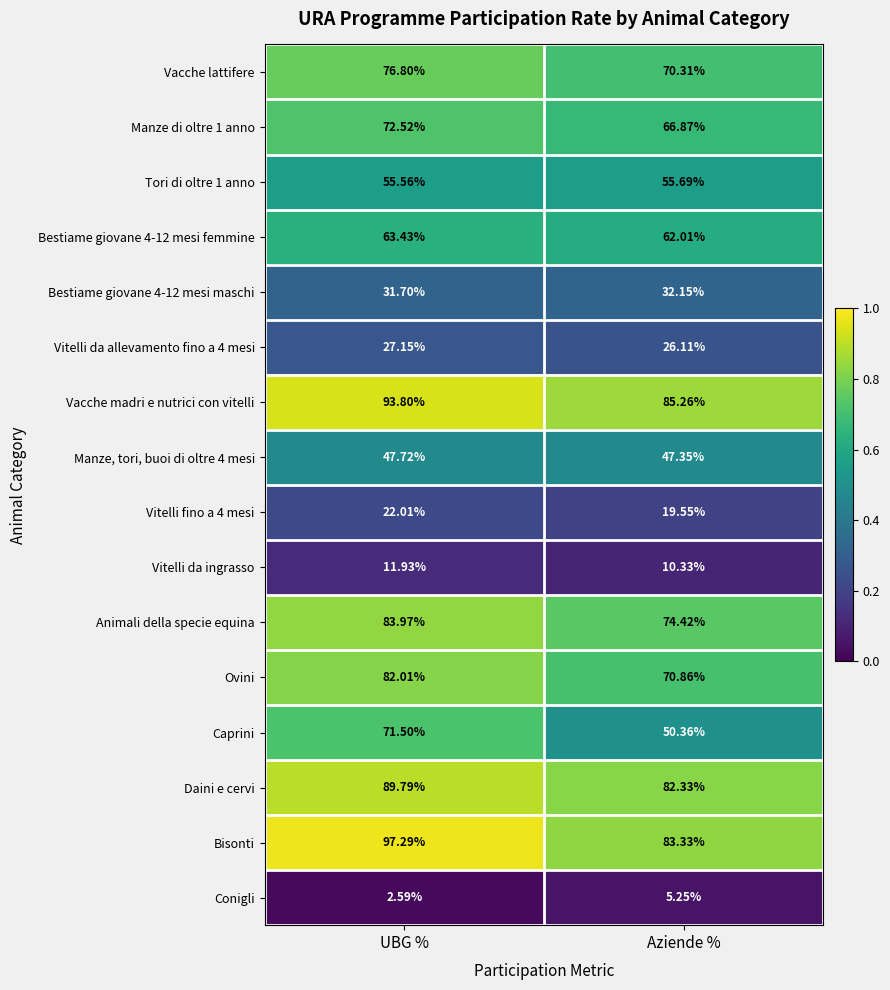

What is the total value across all series at UBG %?

929.8